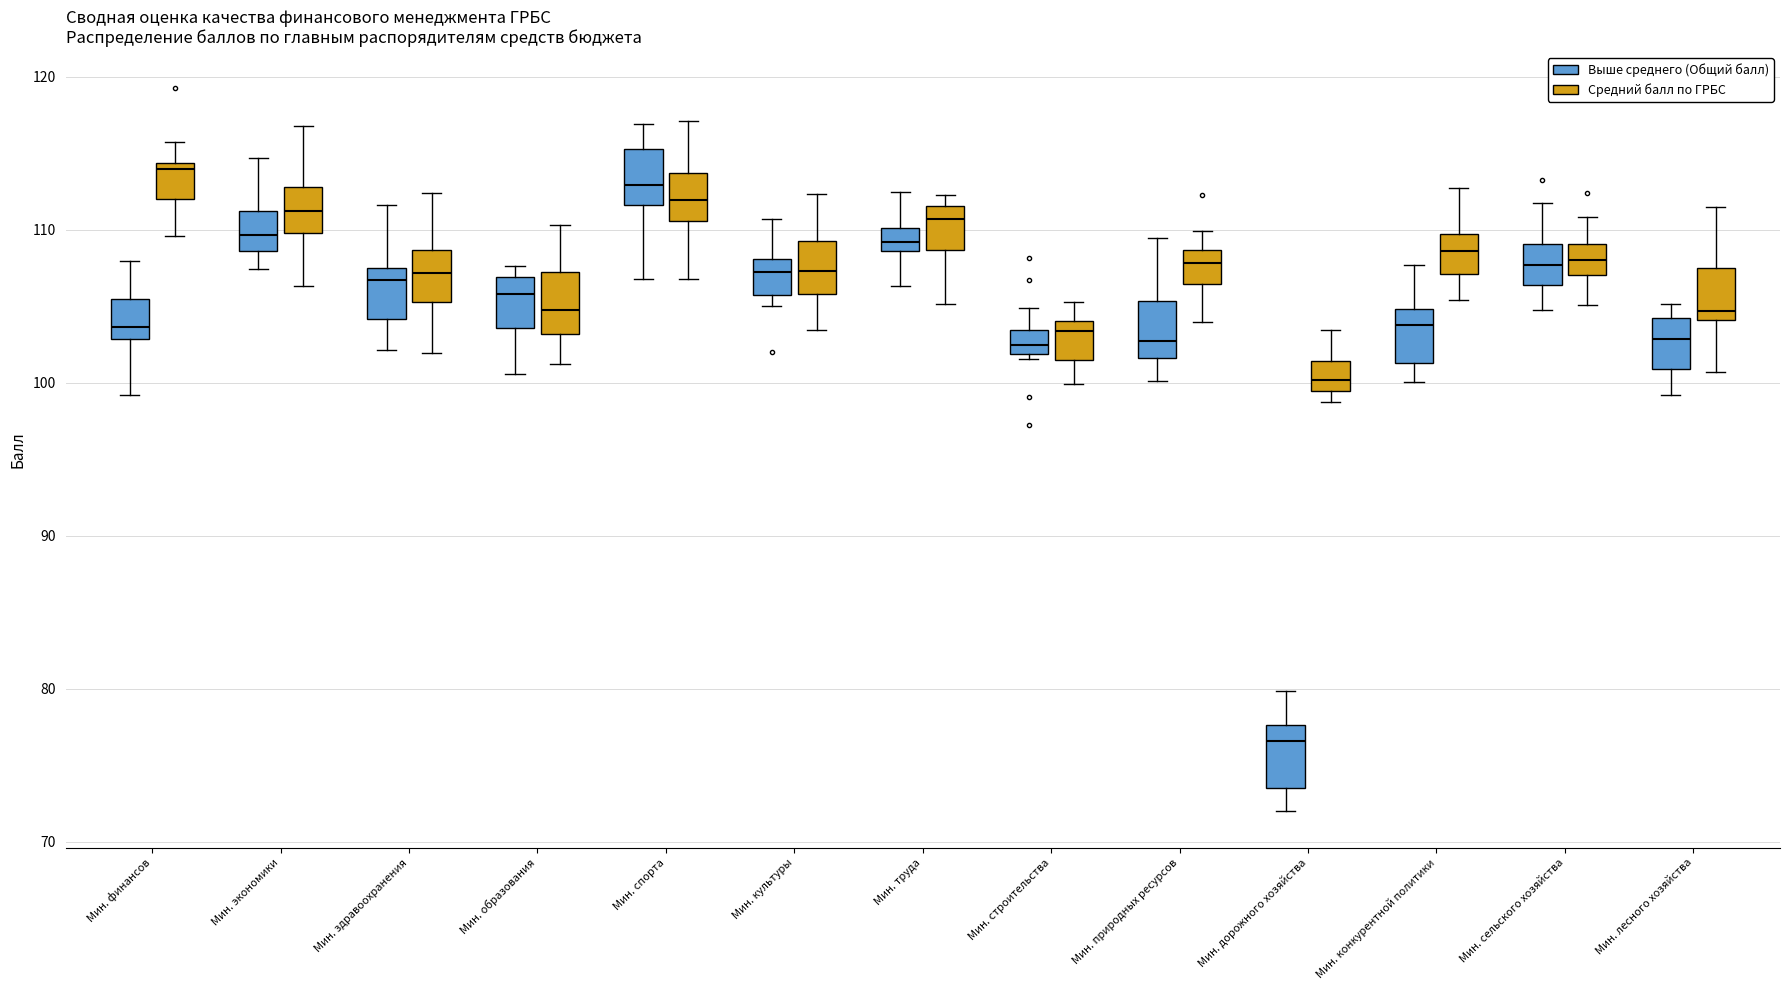

Reading left to right, read every box against the y-axis: the position of its median line, the range the box covers, and the ends of its whiskers. The values are not printed on the chart, so give them approximately, as read against the axis.

Мин. финансов (Выше среднего (Общий балл)): median 104, box 103 to 105, whiskers 99 to 108
Мин. финансов (Средний балл по ГРБС): median 114 (just below the box's upper edge), box 112 to 114, whiskers 110 to 116
Мин. экономики (Выше среднего (Общий балл)): median 110, box 109 to 111, whiskers 107 to 115
Мин. экономики (Средний балл по ГРБС): median 111, box 110 to 113, whiskers 106 to 117
Мин. здравоохранения (Выше среднего (Общий балл)): median 107, box 104 to 108, whiskers 102 to 112
Мин. здравоохранения (Средний балл по ГРБС): median 107, box 105 to 109, whiskers 102 to 112
Мин. образования (Выше среднего (Общий балл)): median 106, box 104 to 107, whiskers 101 to 108
Мин. образования (Средний балл по ГРБС): median 105, box 103 to 107, whiskers 101 to 110
Мин. спорта (Выше среднего (Общий балл)): median 113, box 112 to 115, whiskers 107 to 117
Мин. спорта (Средний балл по ГРБС): median 112, box 111 to 114, whiskers 107 to 117
Мин. культуры (Выше среднего (Общий балл)): median 107, box 106 to 108, whiskers 105 to 111
Мин. культуры (Средний балл по ГРБС): median 107, box 106 to 109, whiskers 103 to 112
Мин. труда (Выше среднего (Общий балл)): median 109 (inside the box), box 109 to 110, whiskers 106 to 112
Мин. труда (Средний балл по ГРБС): median 111, box 109 to 112, whiskers 105 to 112 (just above the box's upper edge)
Мин. строительства (Выше среднего (Общий балл)): median 102 (inside the box), box 102 to 103, whiskers 102 (just below the box's lower edge) to 105
Мин. строительства (Средний балл по ГРБС): median 103, box 101 to 104, whiskers 100 to 105
Мин. природных ресурсов (Выше среднего (Общий балл)): median 103, box 102 to 105, whiskers 100 to 109
Мин. природных ресурсов (Средний балл по ГРБС): median 108, box 106 to 109, whiskers 104 to 110
Мин. дорожного хозяйства (Выше среднего (Общий балл)): median 77, box 73 to 78, whiskers 72 to 80
Мин. дорожного хозяйства (Средний балл по ГРБС): median 100, box 99 to 101, whiskers 99 (just below the box's lower edge) to 103
Мин. конкурентной политики (Выше среднего (Общий балл)): median 104, box 101 to 105, whiskers 100 to 108
Мин. конкурентной политики (Средний балл по ГРБС): median 109, box 107 to 110, whiskers 105 to 113
Мин. сельского хозяйства (Выше среднего (Общий балл)): median 108, box 106 to 109, whiskers 105 to 112
Мин. сельского хозяйства (Средний балл по ГРБС): median 108, box 107 to 109, whiskers 105 to 111
Мин. лесного хозяйства (Выше среднего (Общий балл)): median 103, box 101 to 104, whiskers 99 to 105
Мин. лесного хозяйства (Средний балл по ГРБС): median 105, box 104 to 108, whiskers 101 to 111